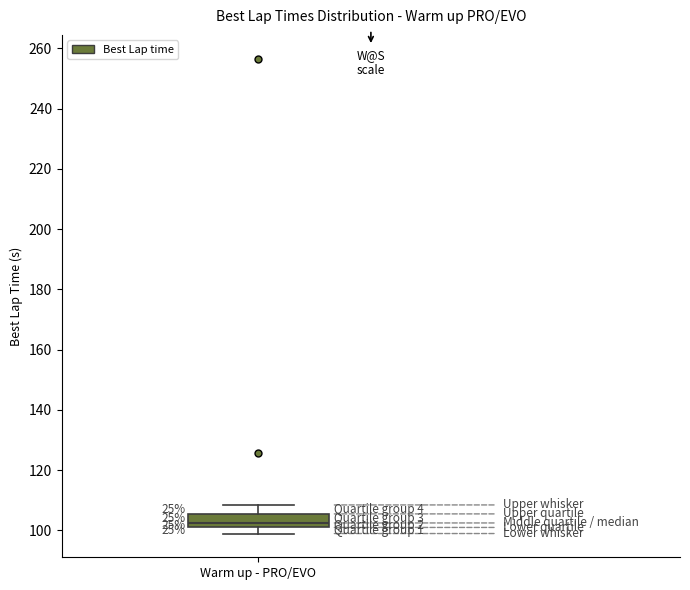

Transcribe this box plot: give where the median line is, the range the box spans, and where the two whiskers end, as read against the y-axis. The values are not printed on the chart, so give them approximately, as read against the axis.

median 102 (just above the box's lower edge), box 102 to 106, whiskers 98 to 108